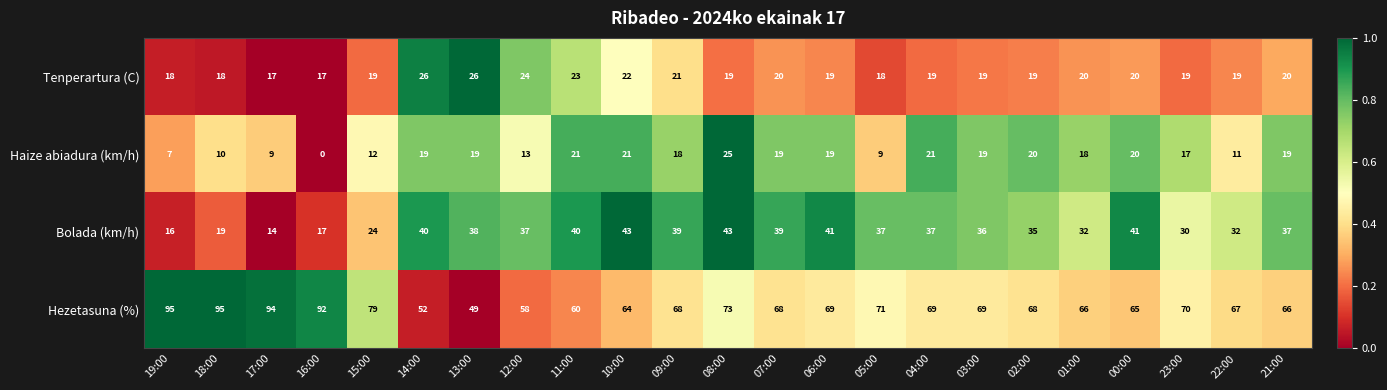

Rank the series by their maximum value, from lowest to highest.

Haize abiadura (km/h), Tenperartura (C), Bolada (km/h), Hezetasuna (%)